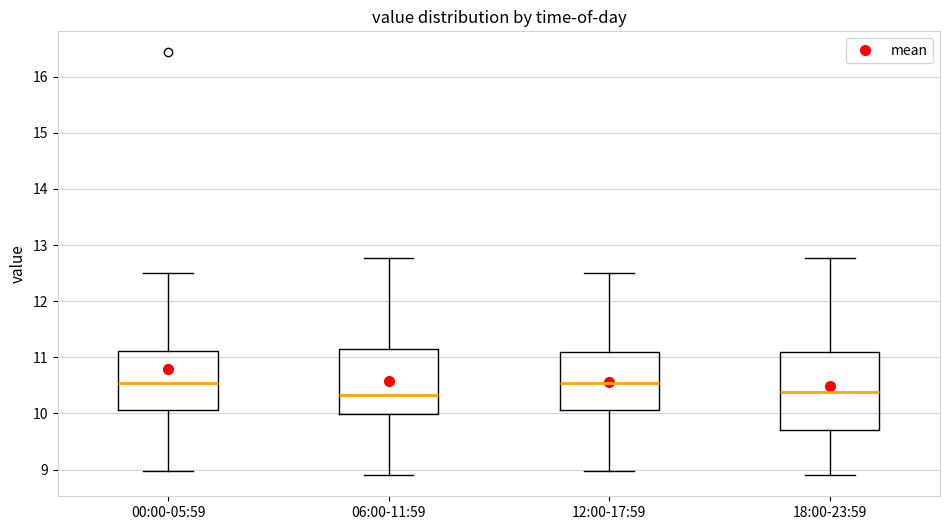

Which box is the tallest, from its lower edge to its upper edge?

18:00-23:59